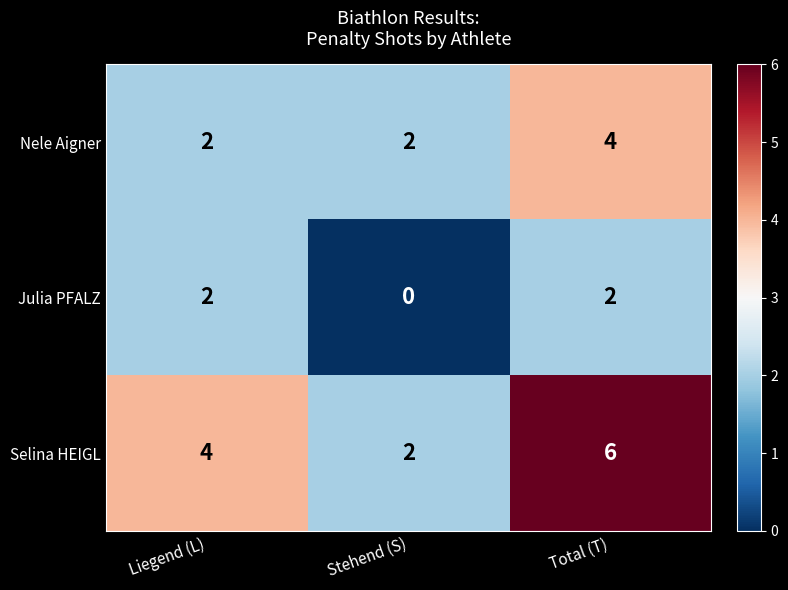

True or false: Julia PFALZ has a value of 2 at Liegend (L).

True